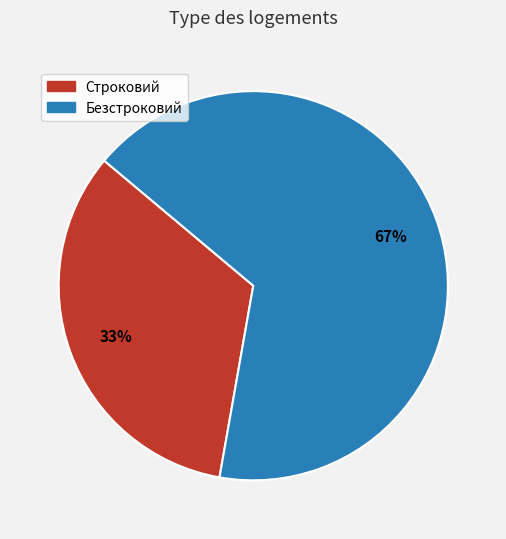

Is the sum of Строковий and Безстроковий greater than half?

Yes